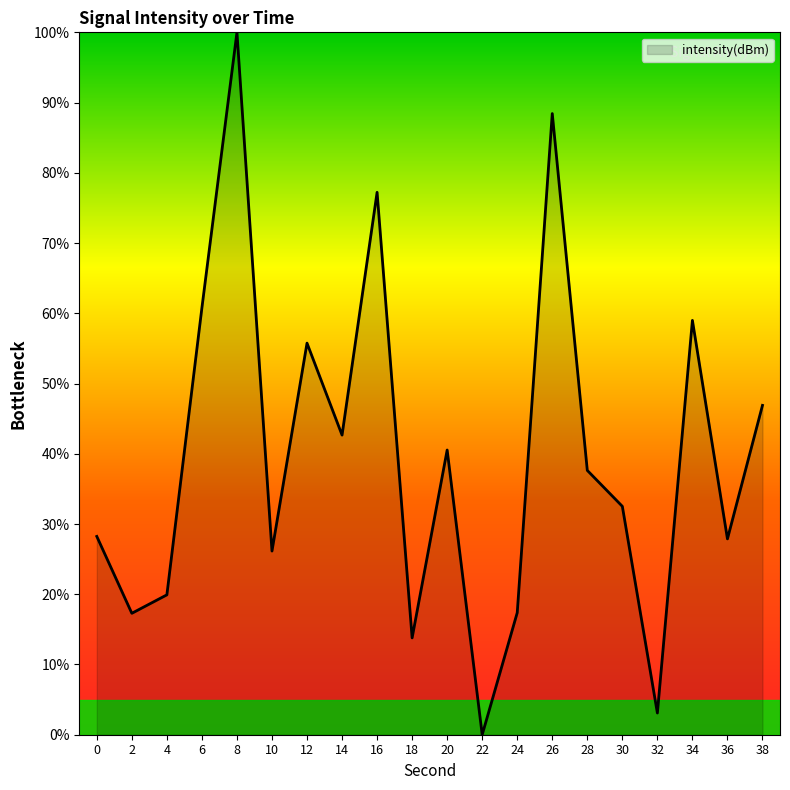

What is the ratio of the value at 28 to the value at 16?

0.5